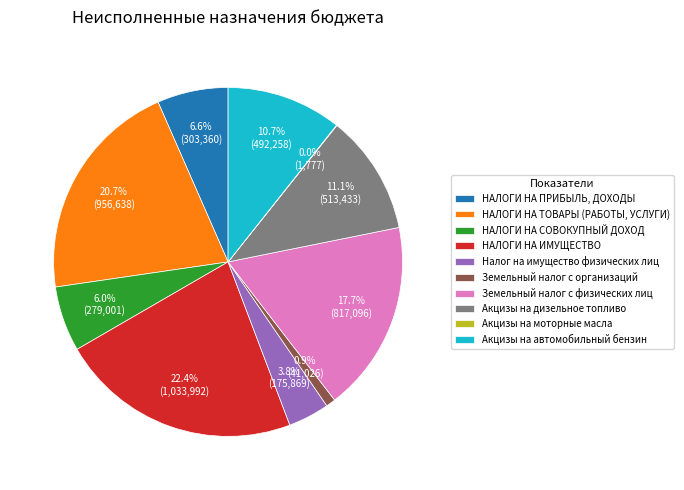

Is there any slice that represents more than half of the pie?

No